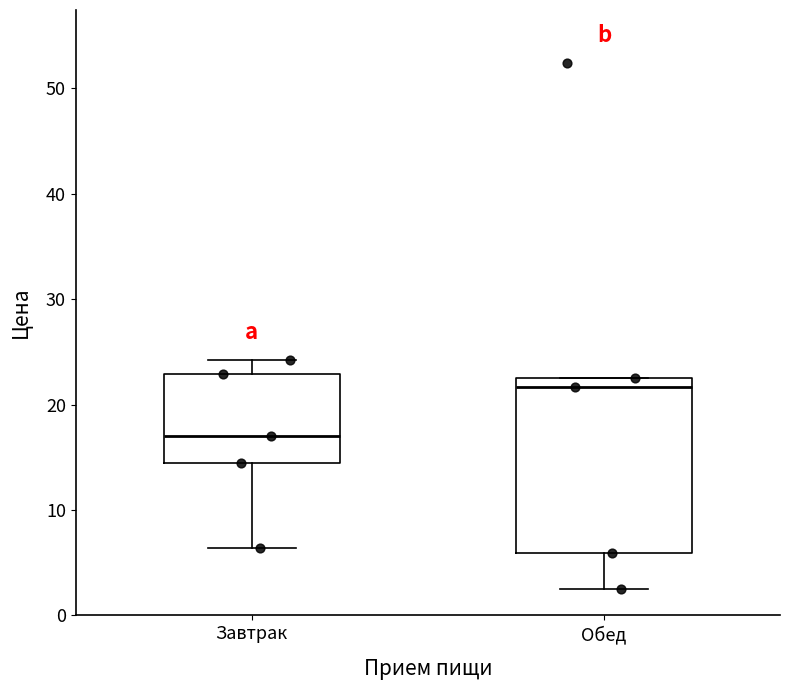

Where does the lower whisker of the box for Обед end on the y-axis? The values are not printed on the chart, so give them approximately, as read against the axis.

2